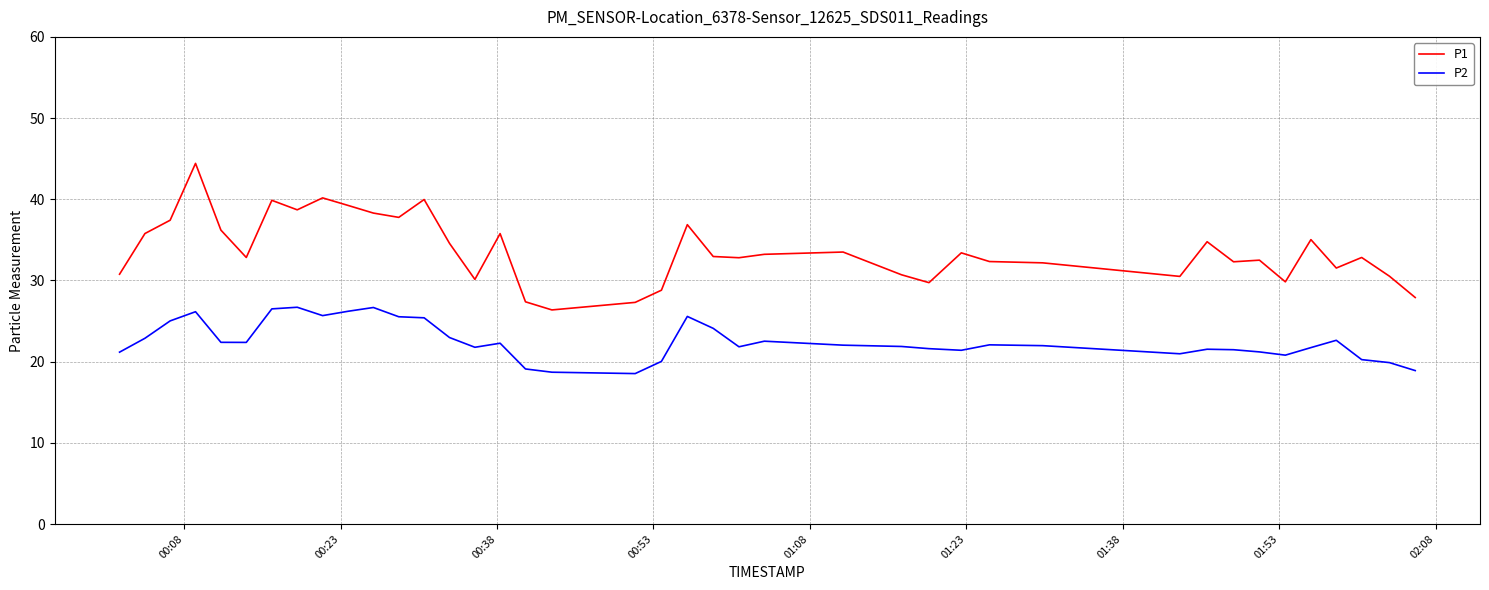

True or false: P2 and P1 intersect in this chart.

False